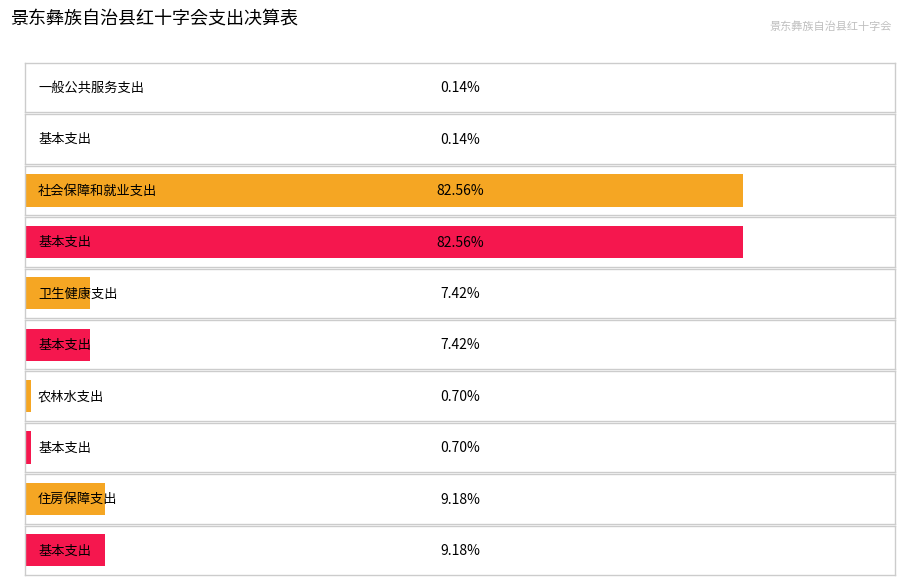

At which category is the sum across all series the highest?

社会保障和就业支出